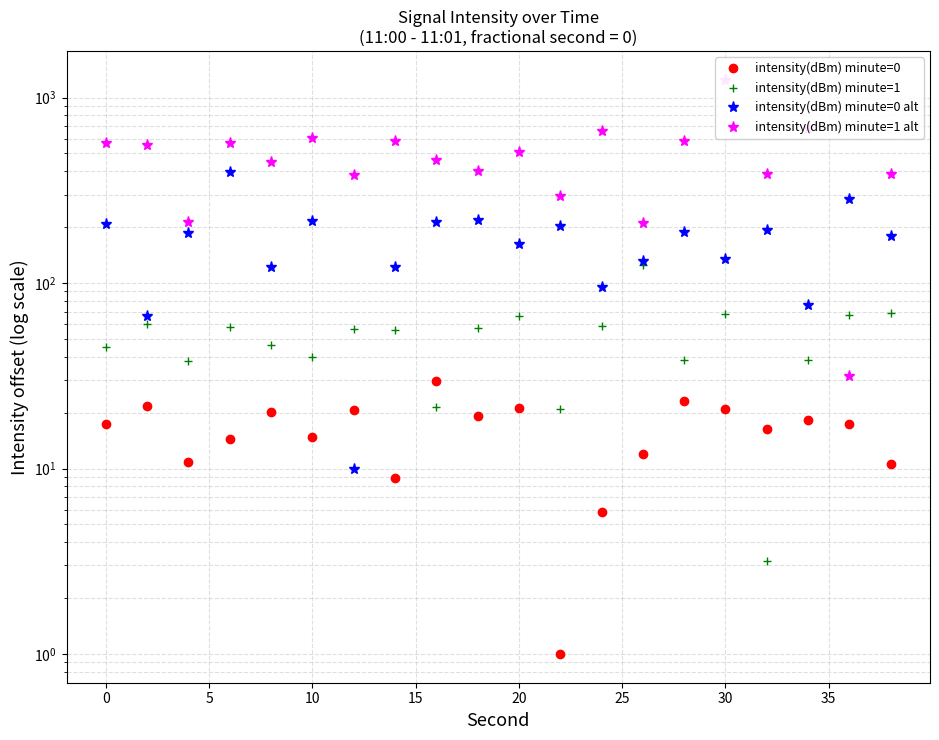

How many data points does each series have?

20